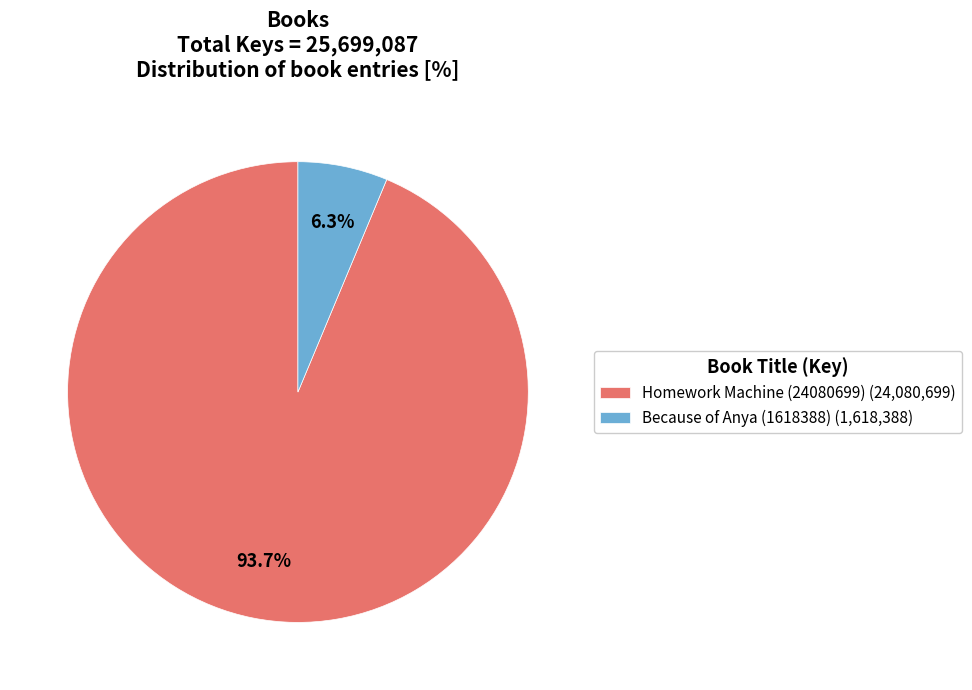

Is it true that Because of Anya (1618388) is 6% of the pie?

True